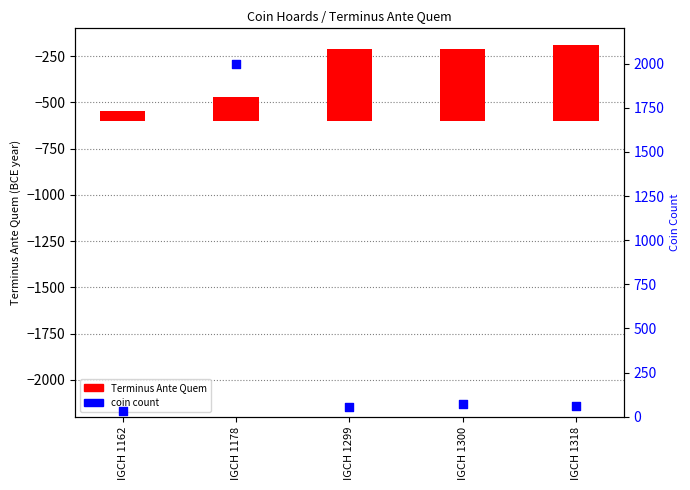

Which series has the largest total across all categories?

coin count